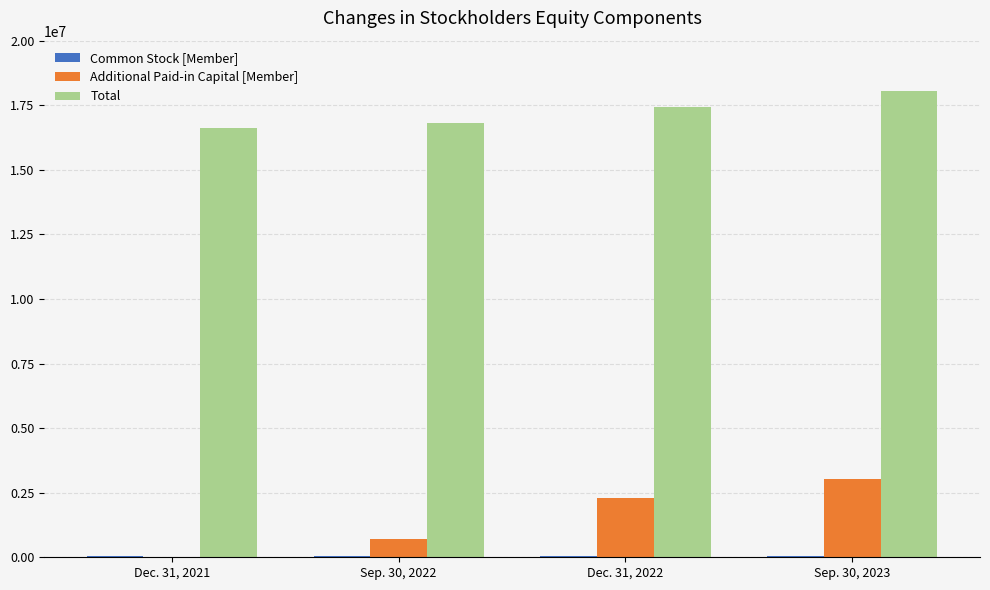

What is the sum of all Additional Paid-in Capital [Member] values?

6061196